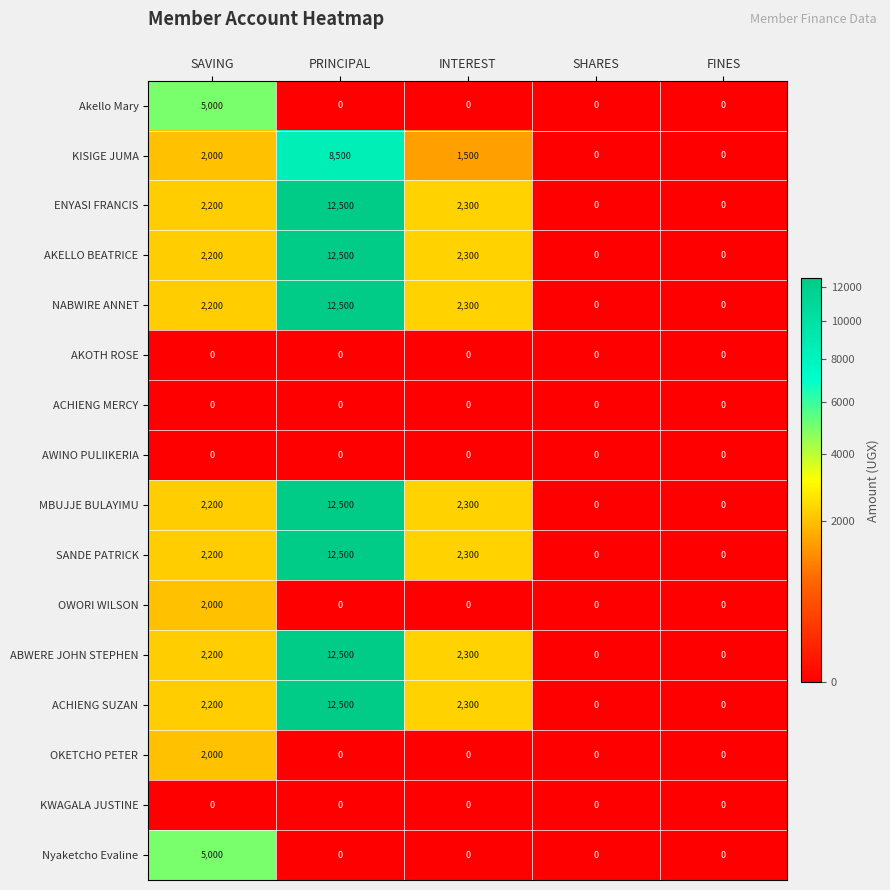

At how many categories does at least one series exceed 3002?

2